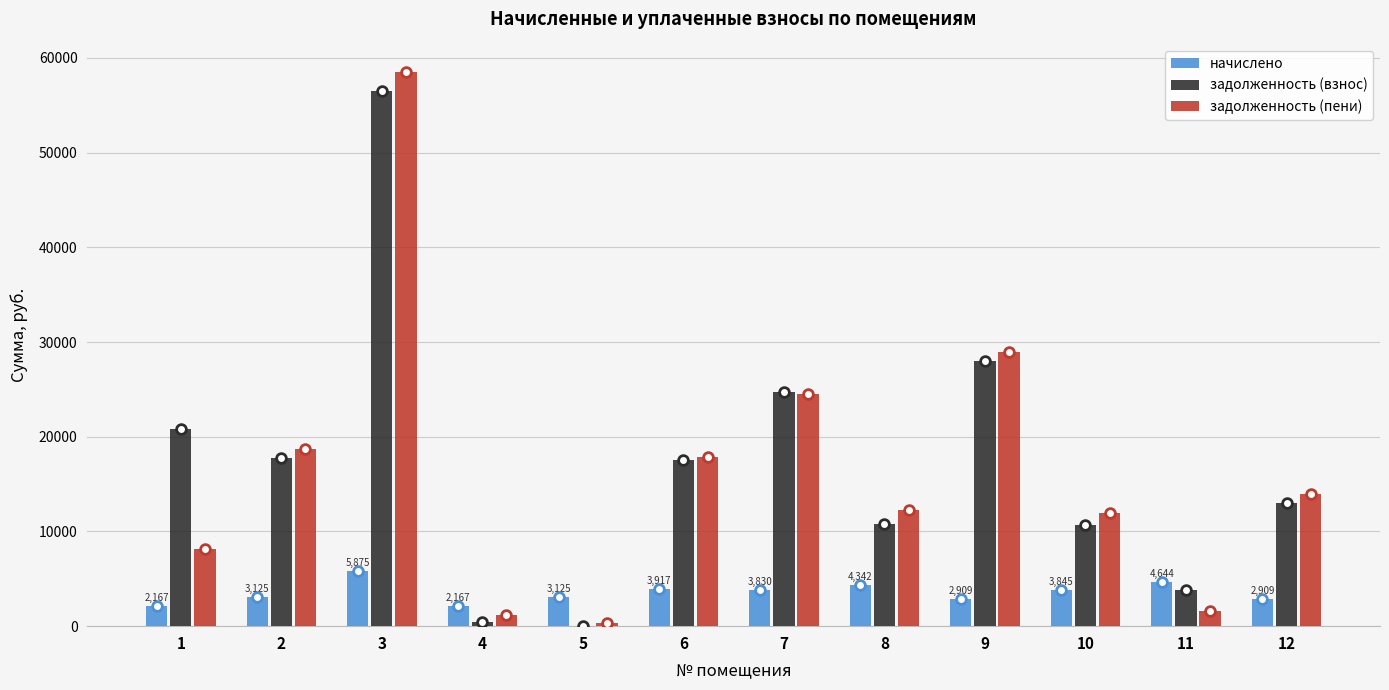

Which series has the widest spread of values?

задолженность (пени)